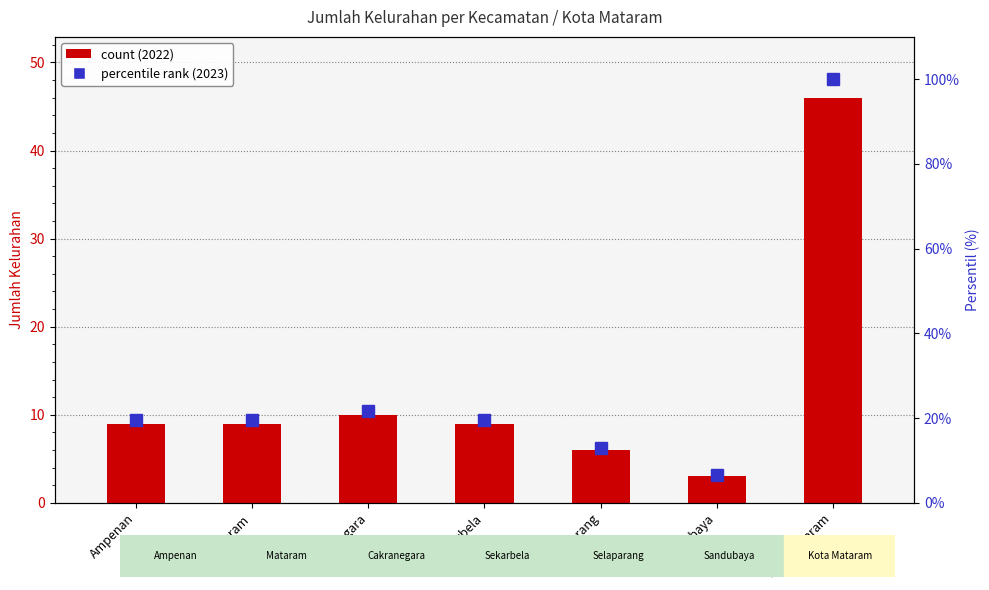

Reading left to right, transcribe all the data shown in this chart.

Ampenan=19.6	Mataram=19.6	Cakranegara=21.7	Sekarbela=19.6	Selaparang=13.0	Sandubaya=6.5	Kota Mataram=100.0